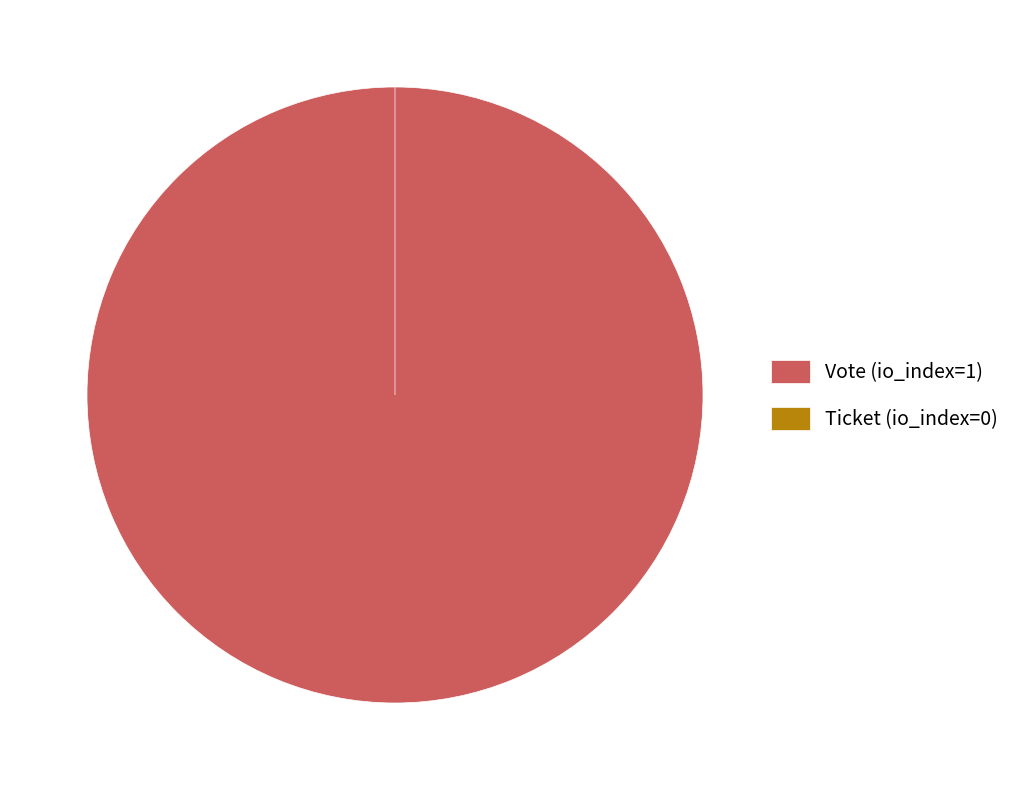

Which slice is the largest?

Vote